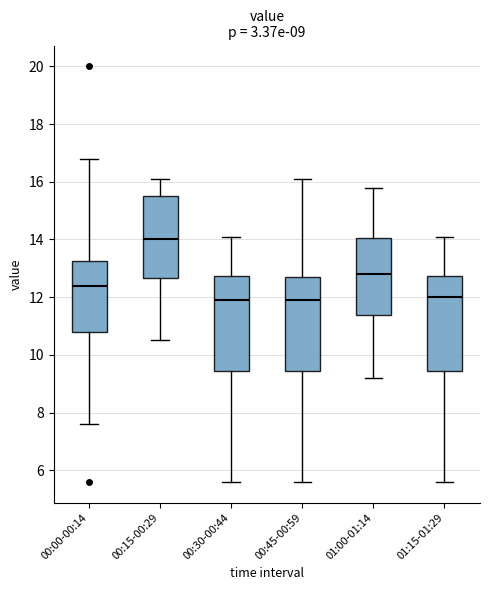

Which box has the highest median line?

00:15-00:29